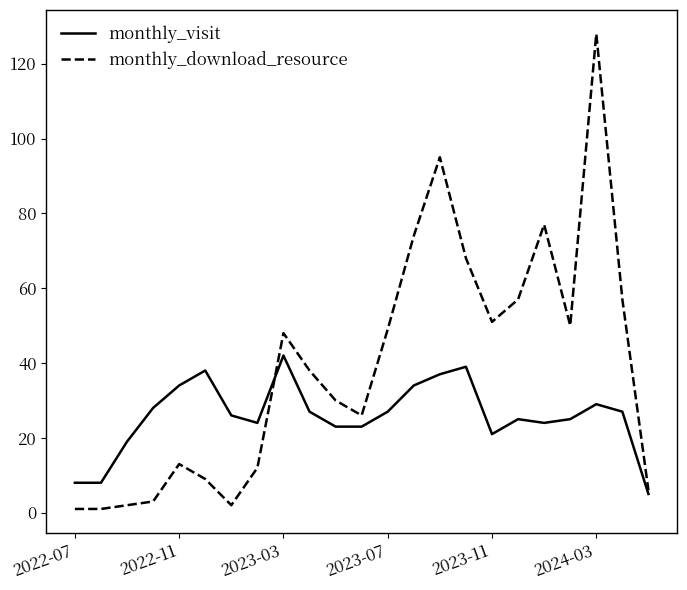

Which series has the largest total across all categories?

monthly_download_resource